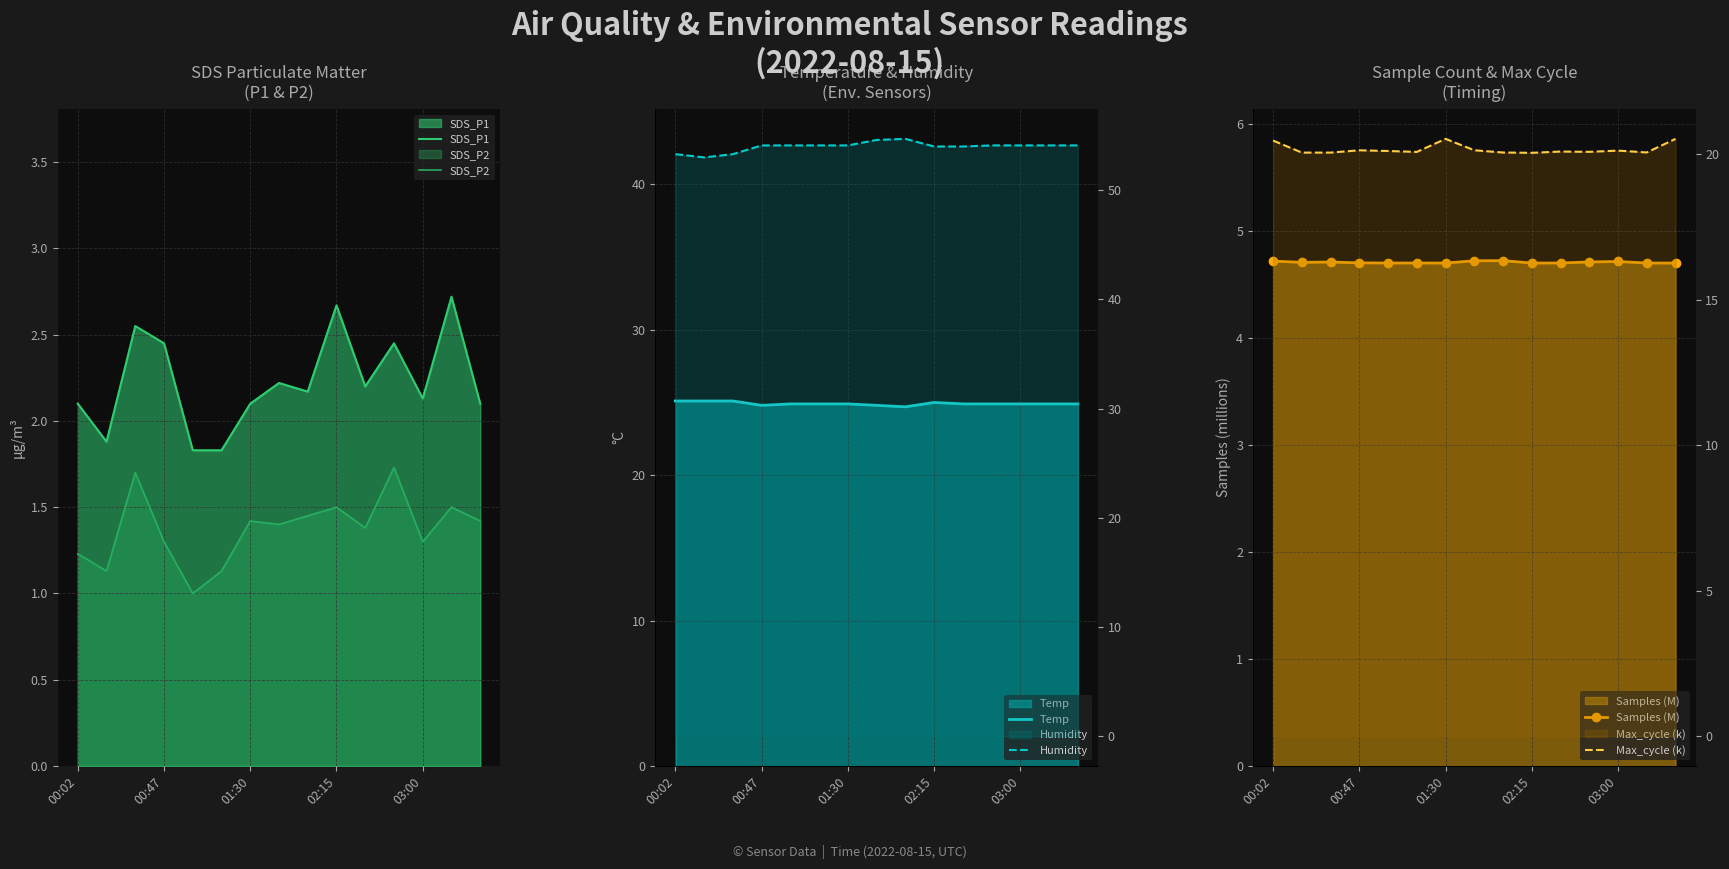

Which has a higher value, 6 or 00:47?

6